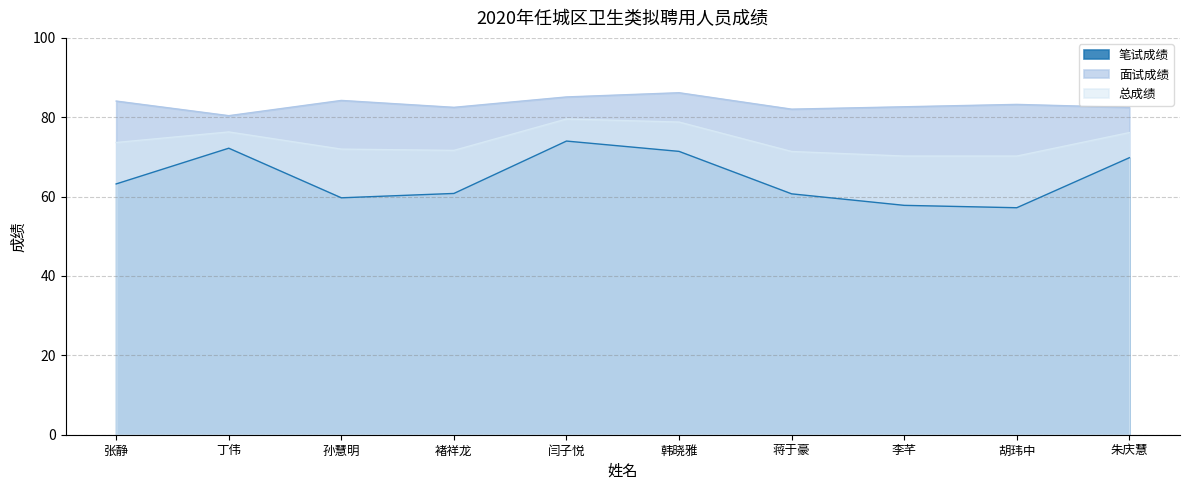

Does the chart display data point markers on the line(s)?

No